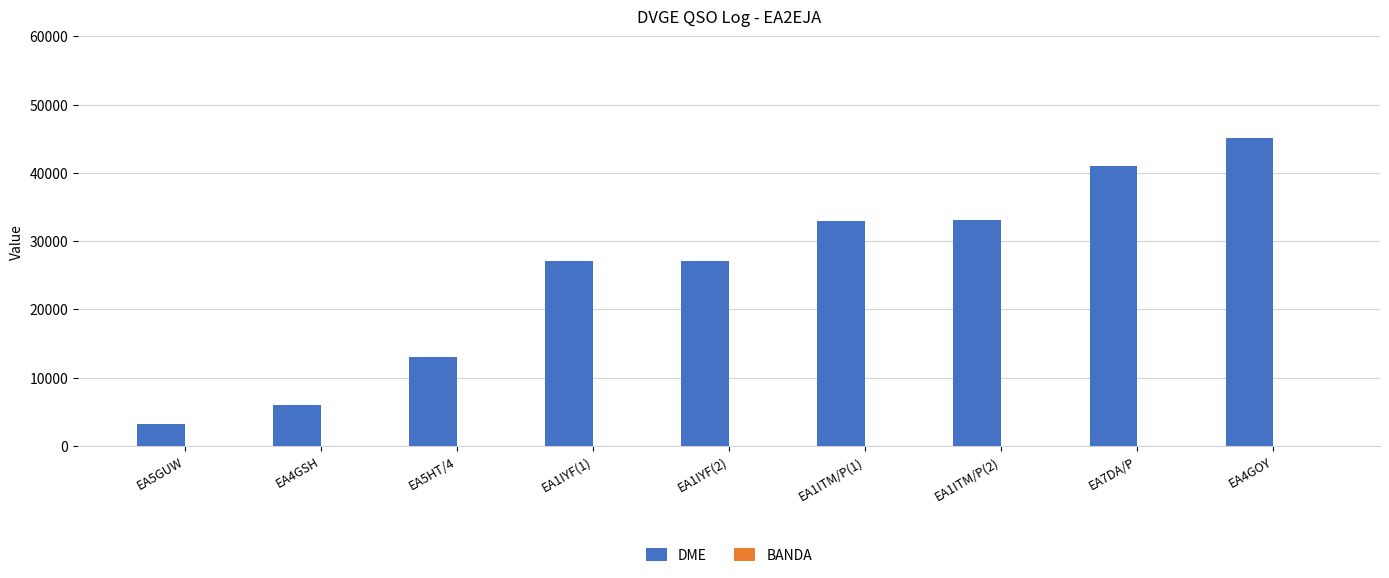

The value of DME at EA1ITM/P(1) is 33025. True or false?

True